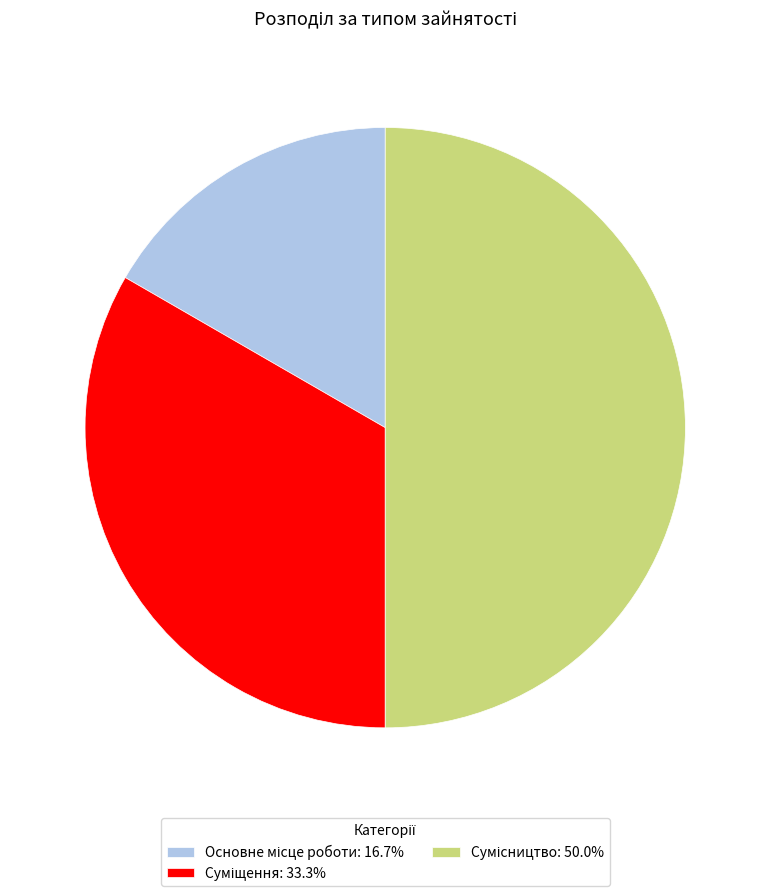

Rank the categories by value from highest to lowest.

Сумісництво, Суміщення, Основне місце роботи